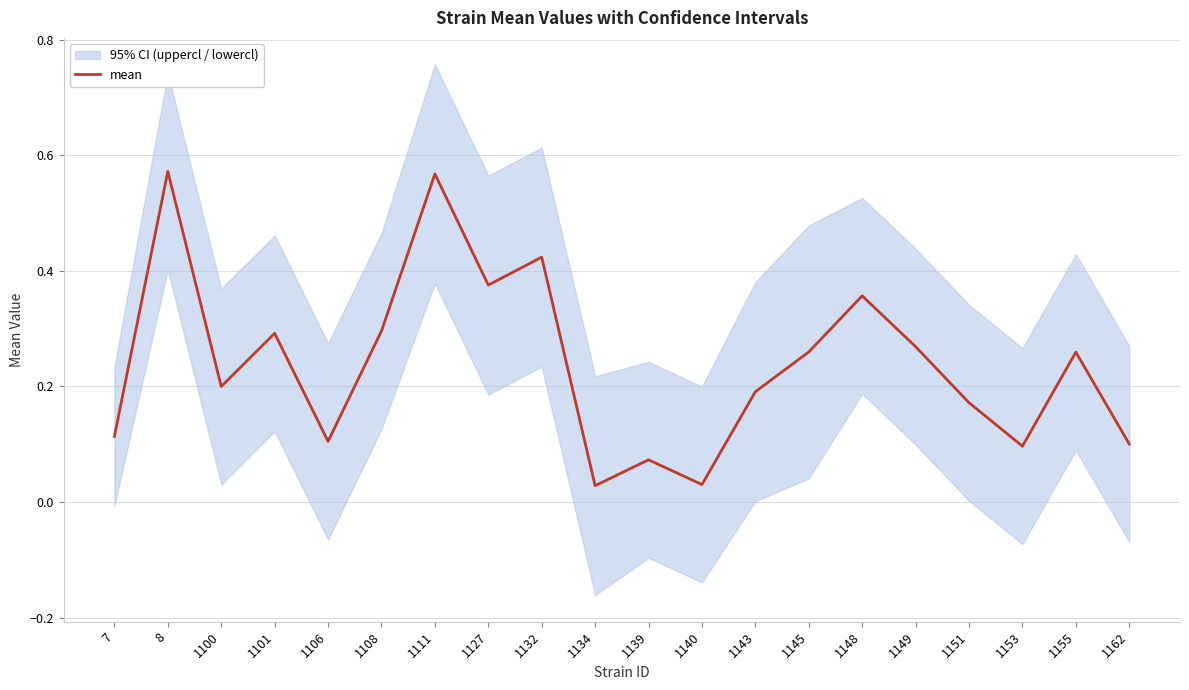

What is the difference between the maximum and minimum values?

0.5